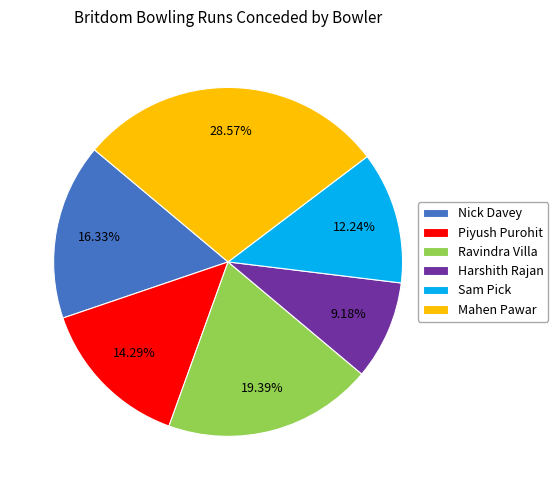

To the nearest percent, what is the difference between the Mahen Pawar and Sam Pick slice percentages?

16%